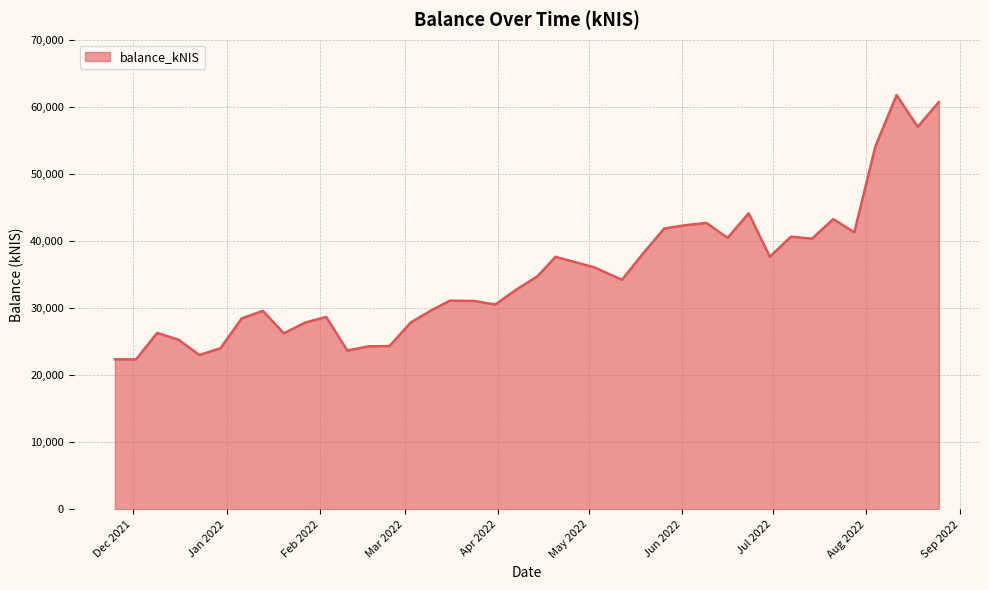

What is the maximum value shown in the chart?

61751.2